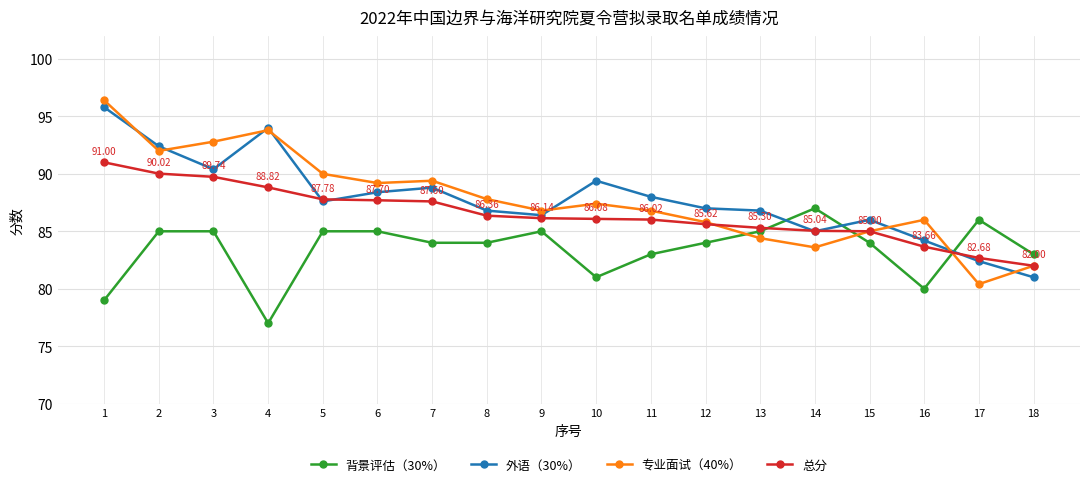

True or false: 外语（30%） and 背景评估（30%） cross at least once.

True